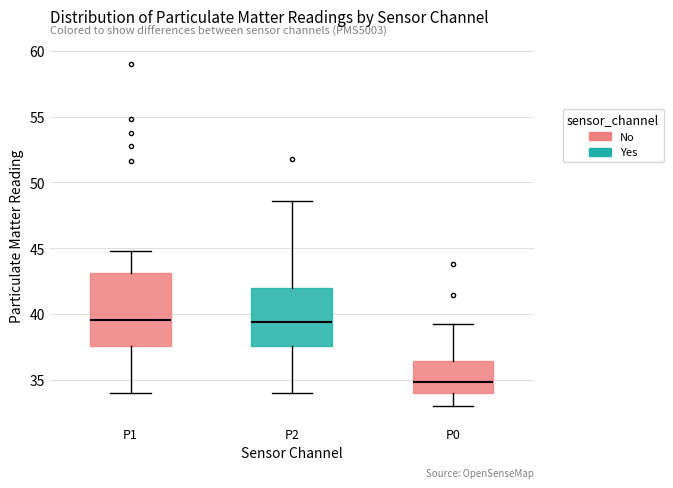

Reading left to right, read every box against the y-axis: the position of its median line, the range the box covers, and the ends of its whiskers. The values are not printed on the chart, so give them approximately, as read against the axis.

P1: median 39.5, box 37.5 to 43.0, whiskers 34.0 to 45.0
P2: median 39.5, box 37.5 to 42.0, whiskers 34.0 to 48.5
P0: median 35.0, box 34.0 to 36.5, whiskers 33.0 to 39.0